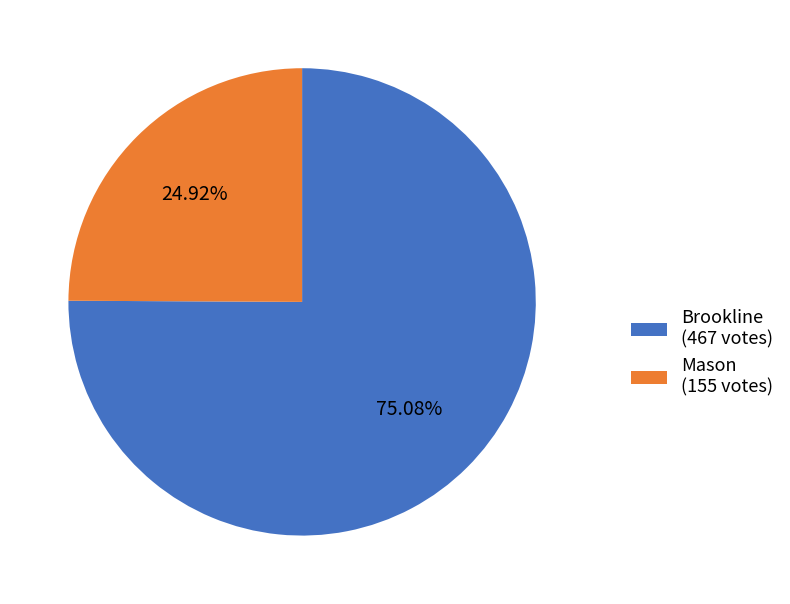

What is the smallest slice in the pie chart?

Mason